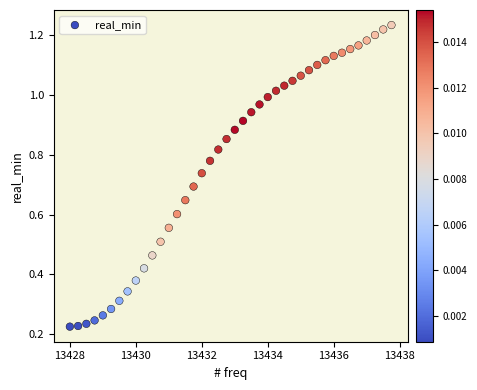

What is the range of X values (max minus min)?

9.8